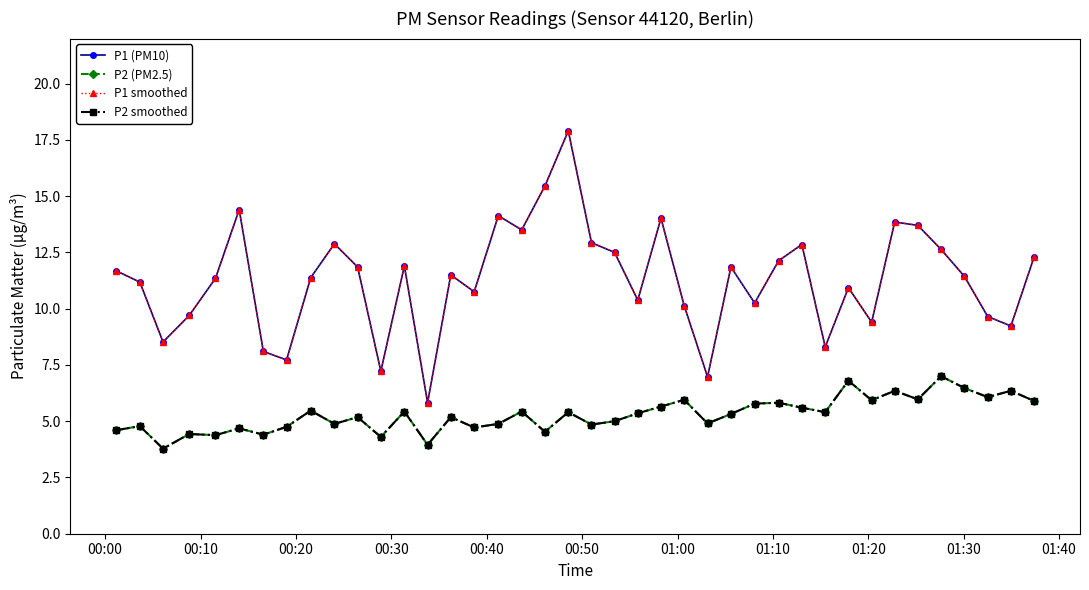

At which label does P1 (PM10) first exceed 11?

00:00